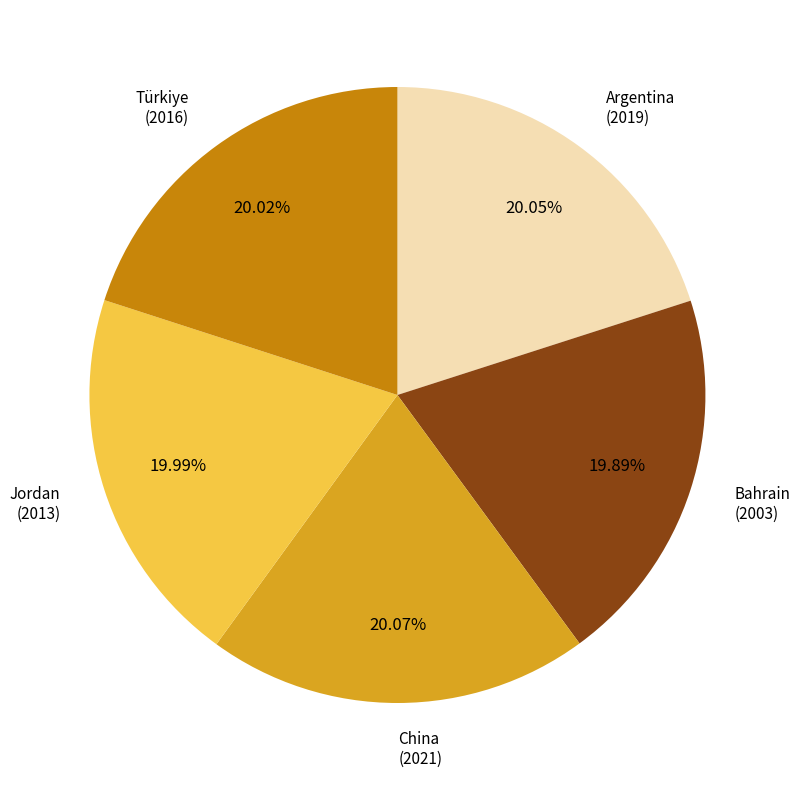

Is there any slice that represents more than half of the pie?

No